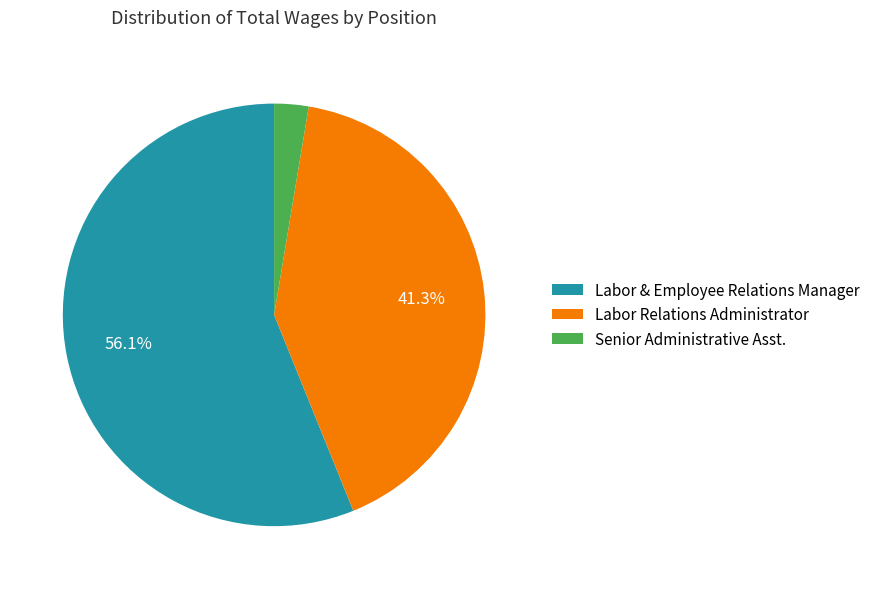

To the nearest percent, what portion does Labor Relations Administrator represent?

41%